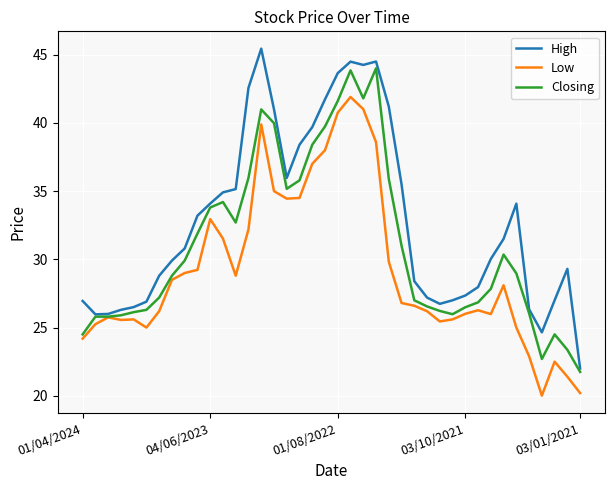

Which series has the largest total across all categories?

High